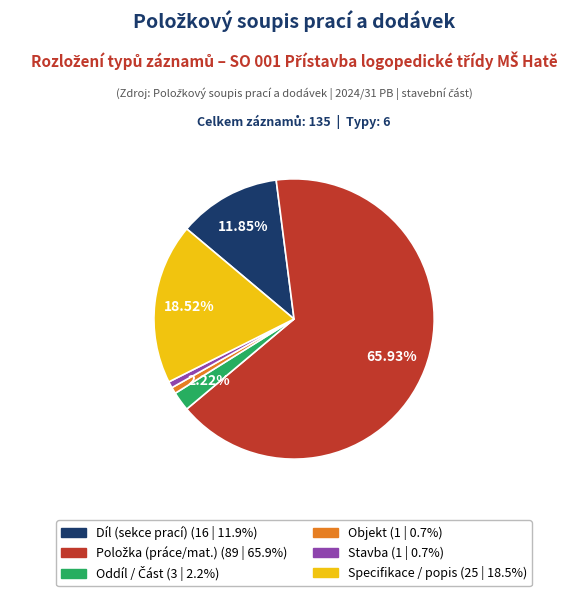

Does any single category account for the majority?

Yes